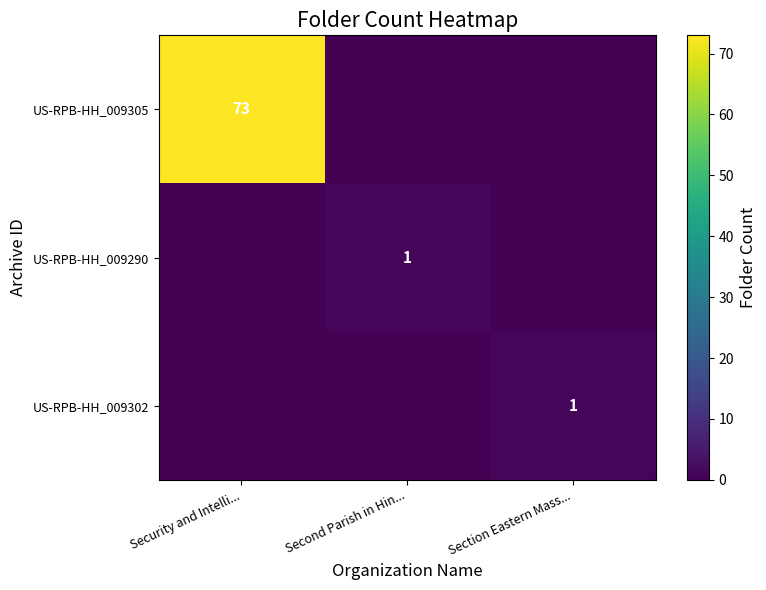

Which category has the highest value across all series?

Security and Intelli...